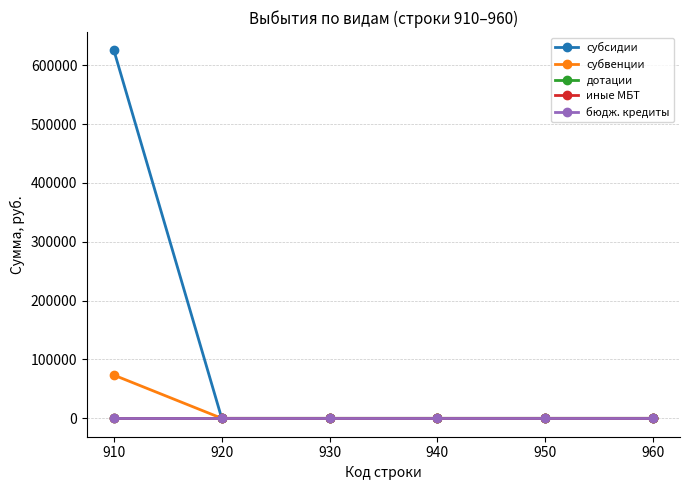

True or false: дотации and иные МБТ intersect in this chart.

False